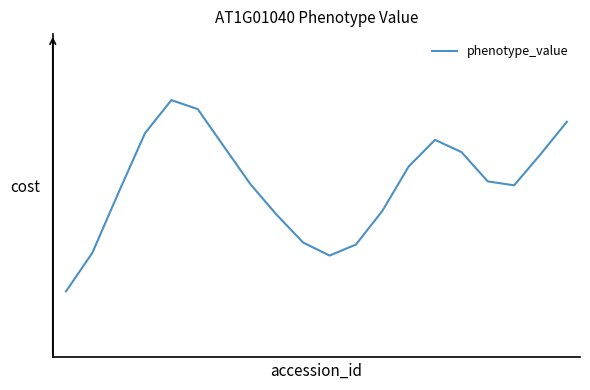

Where is the first local minimum?

10